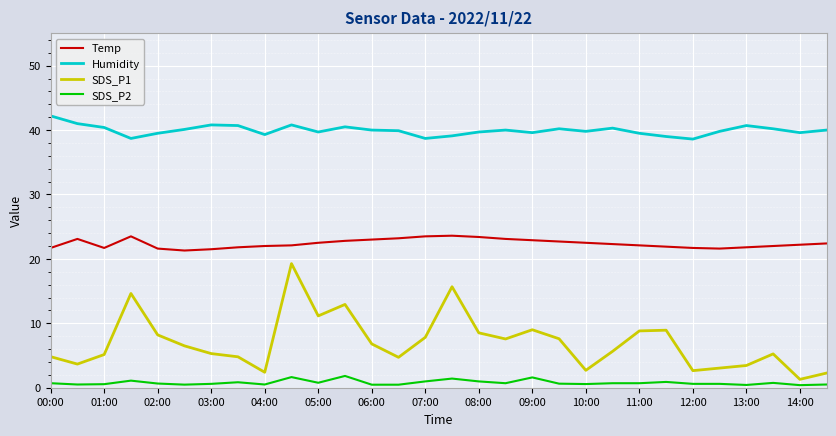

What is the highest value of the Temp series?

23.6